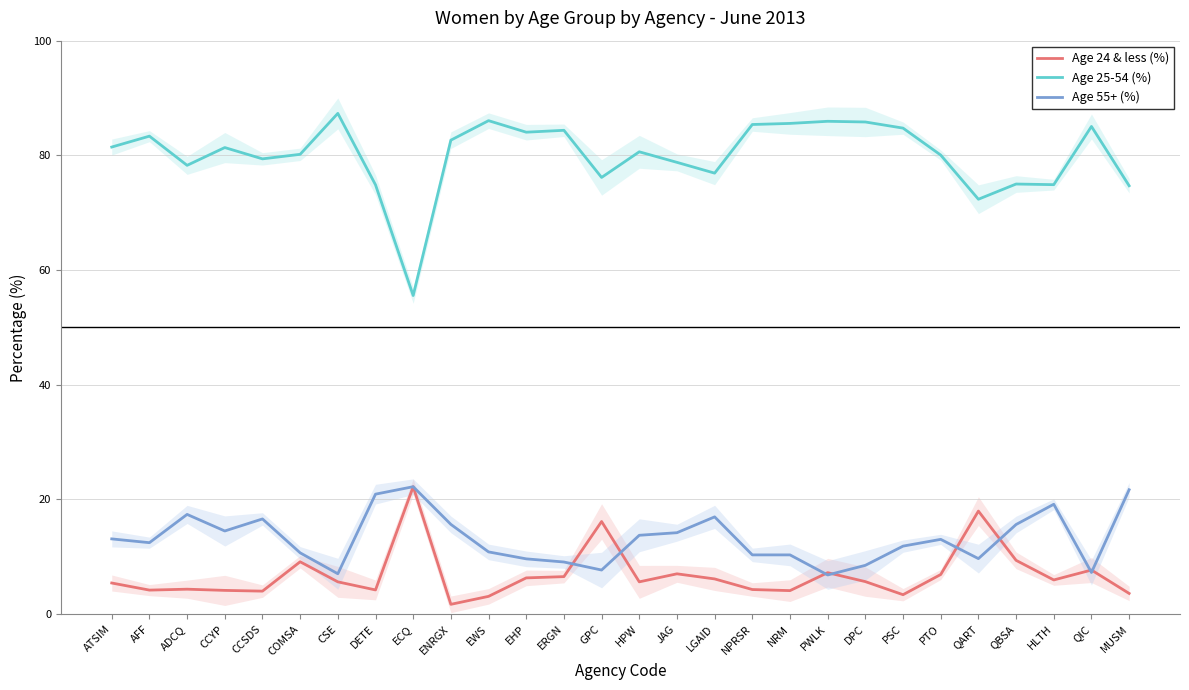

Which category has the highest value across all series?

CSE